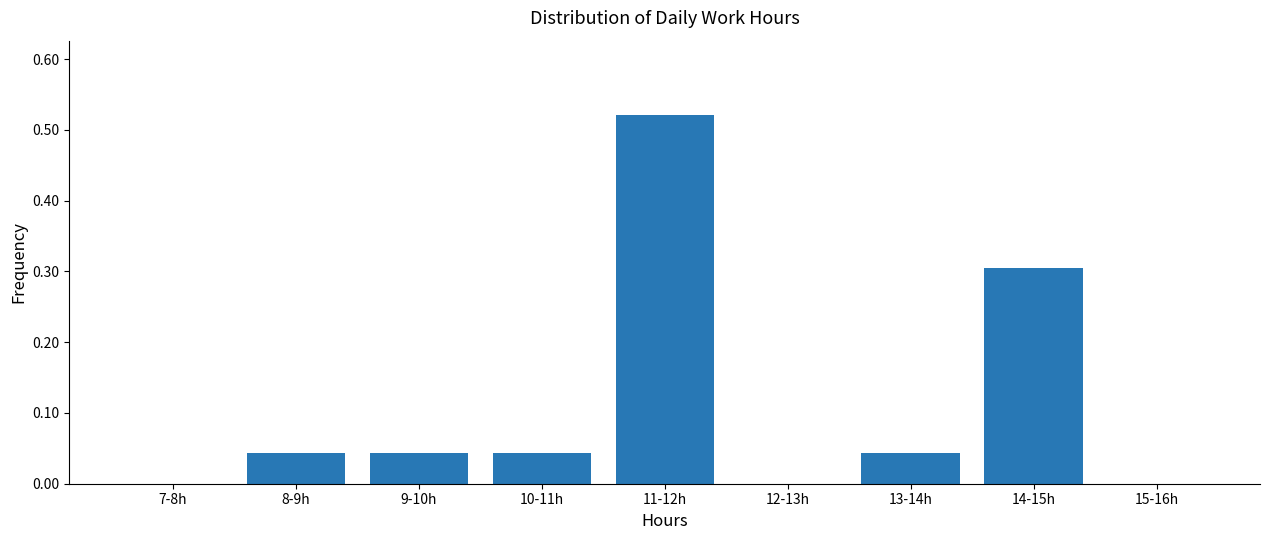

At which category does the chart reach its peak across all series?

11-12h